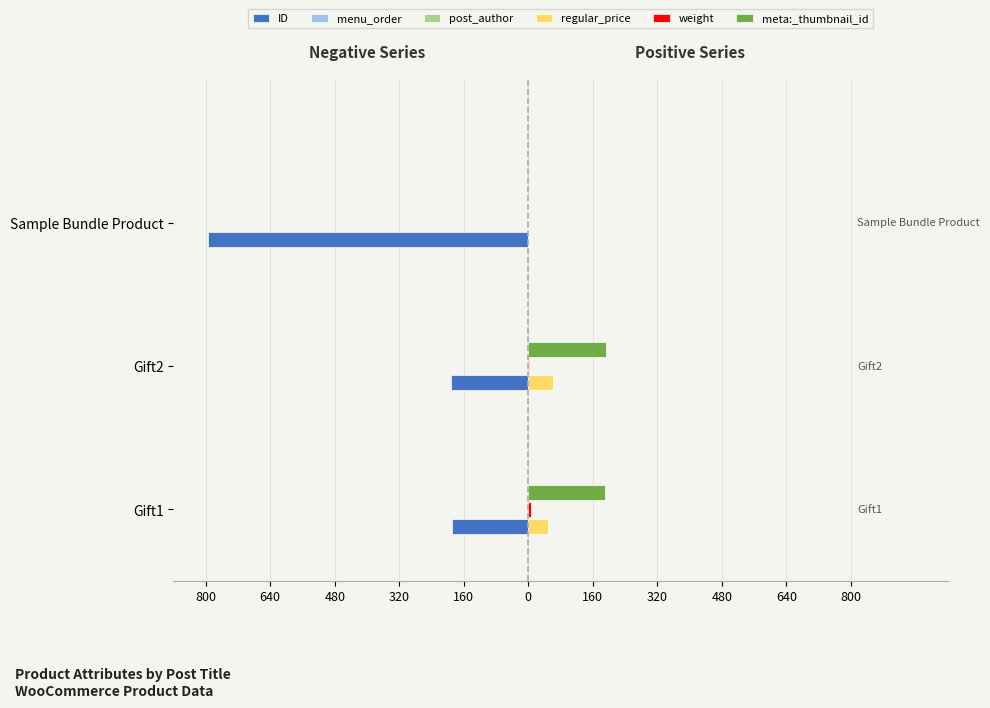

What is the lowest value of the post_author series?

0.1